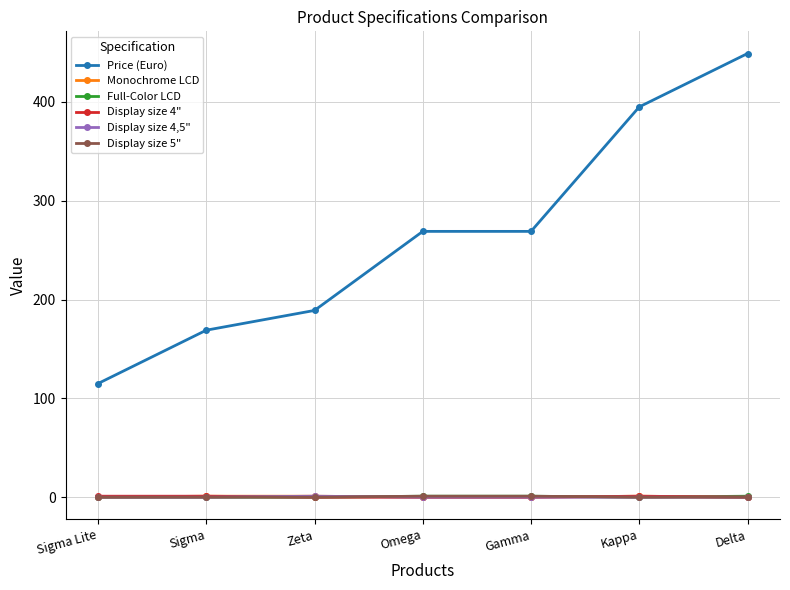

What is the sum of all Full-Color LCD values?

3